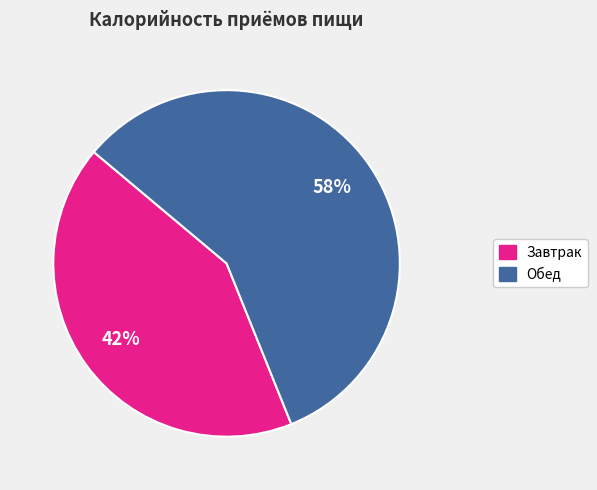

The Обед slice represents 58% of the pie. True or false?

True